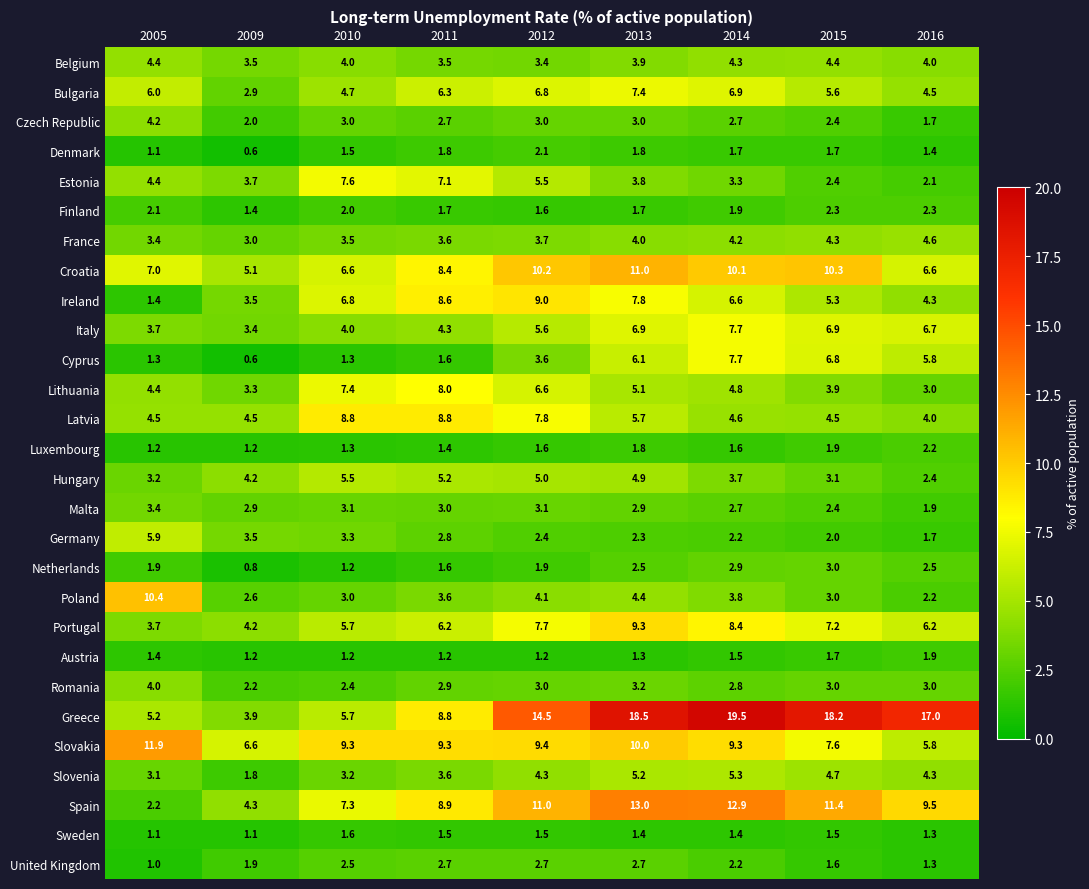

What is the lowest value of the Croatia series?

5.1